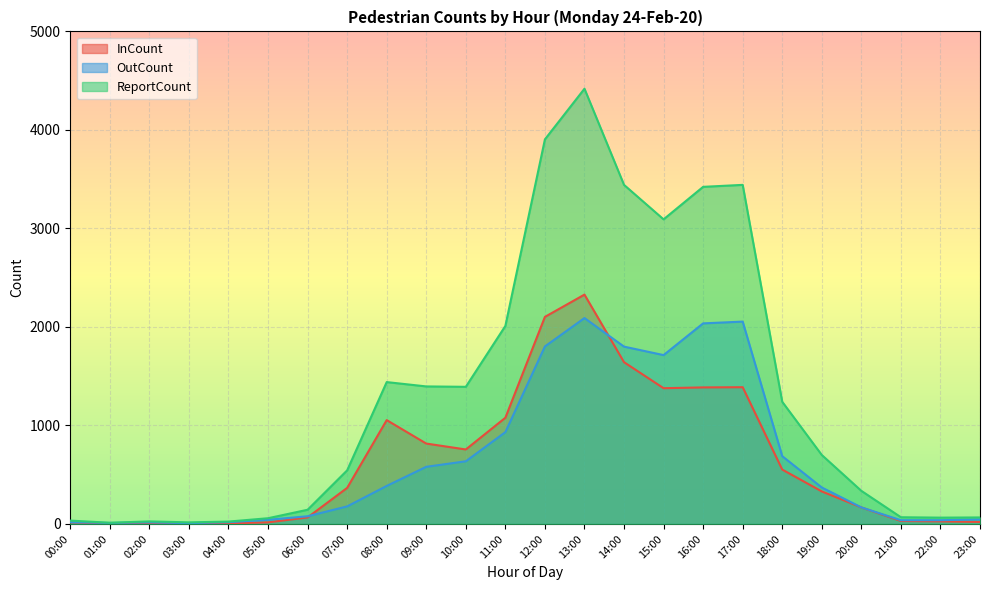

True or false: InCount and ReportCount intersect in this chart.

False